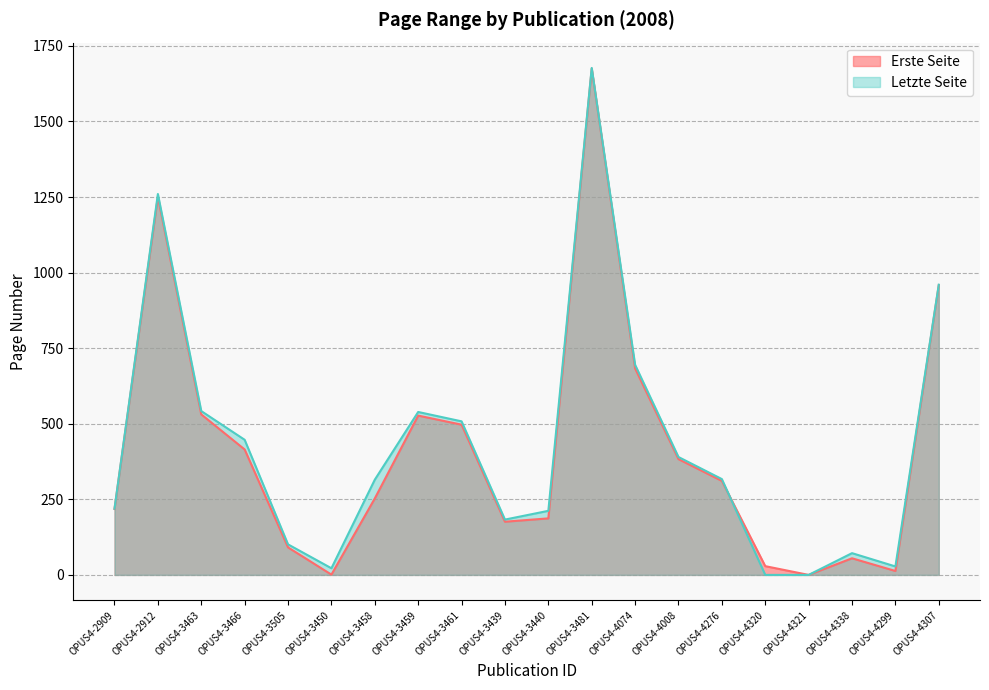

At how many categories does at least one series exceed 127?

14